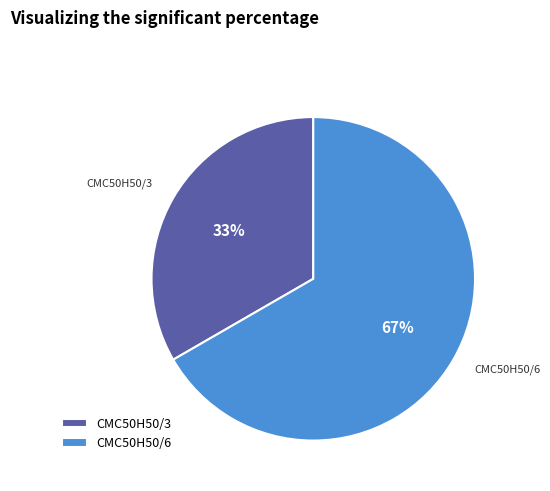

Is CMC50H50/3 the majority of the pie?

No